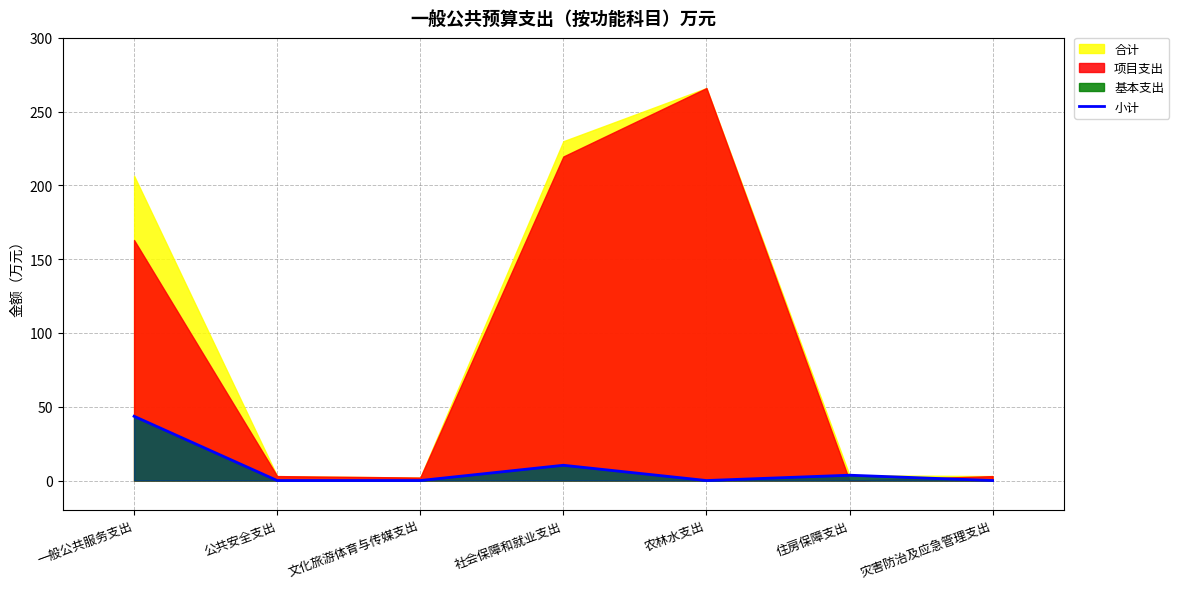

Reading left to right, extract all data points from this chart.

43.6	0.0	0.0	10.3	0.0	3.6	0.0